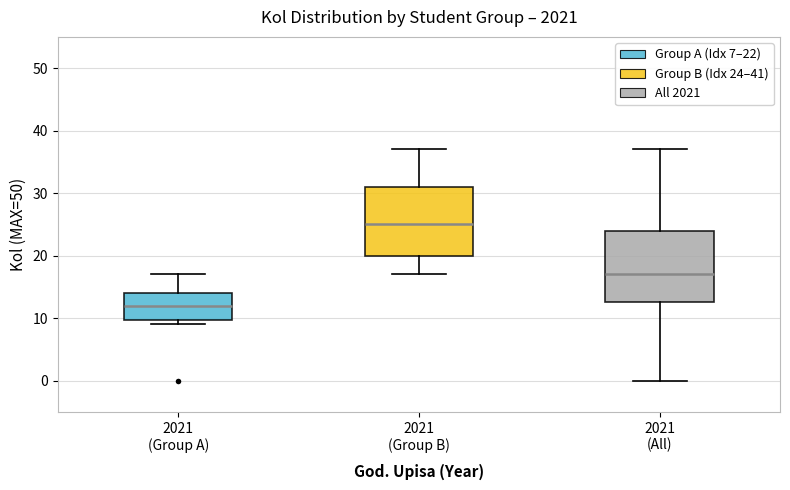

Which box has the highest median line?

2021 (Group B)